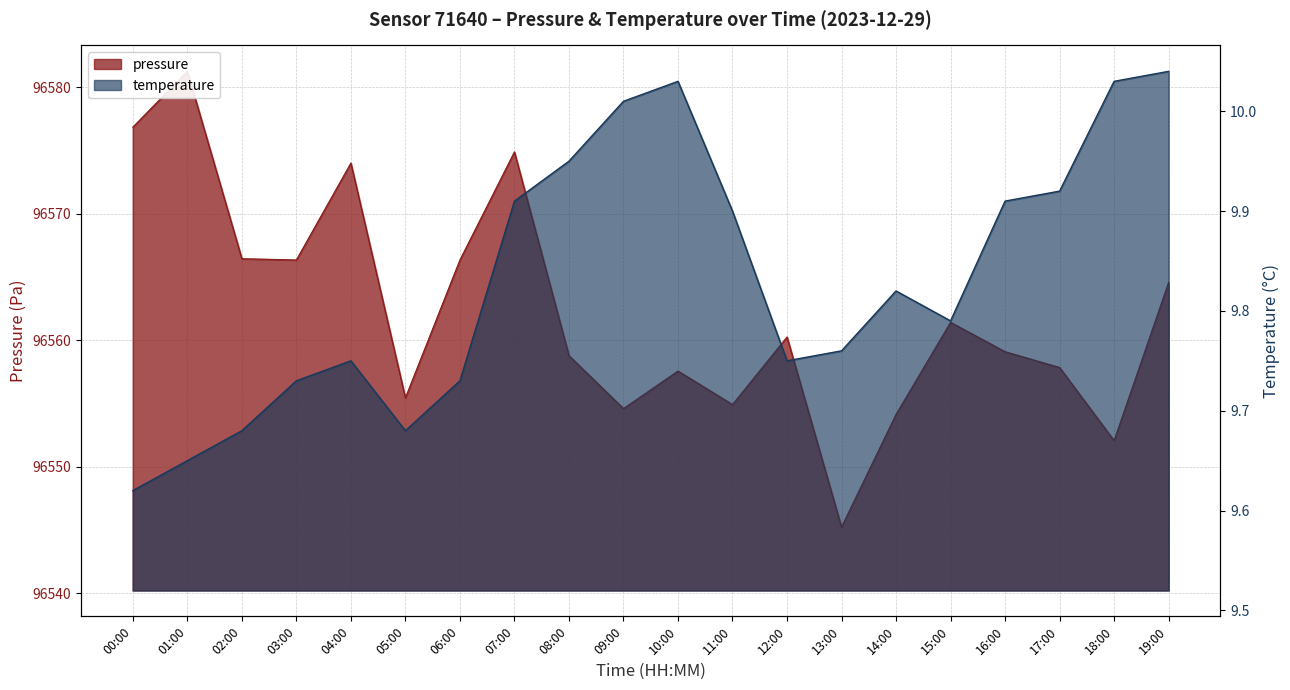

What position from the left is 18:00?

19